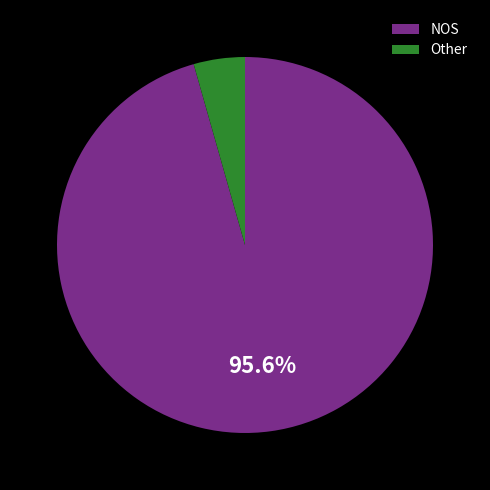

What is the ratio of the value at NOS to the value at Other?

21.7